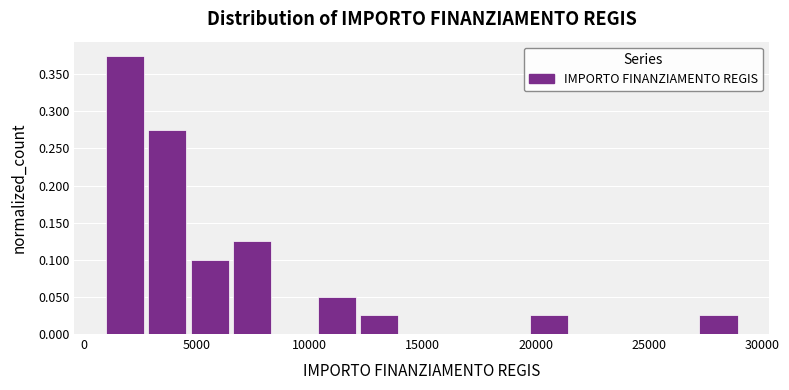

Around what value on the x-axis is the tallest bar? Give the approximate position of its centre, as read against the axis.

2000